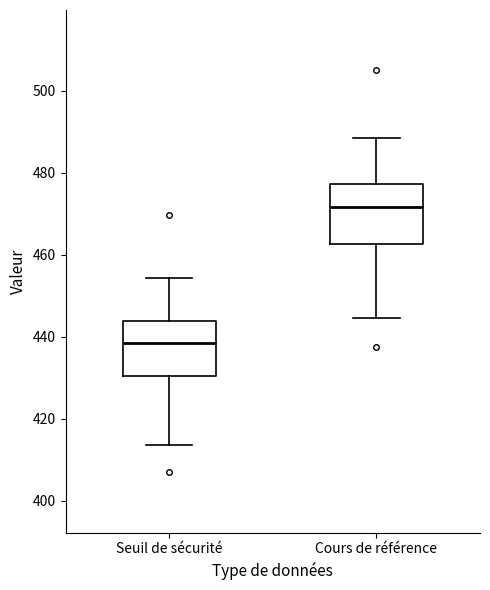

Reading left to right, transcribe this box plot: for each box, give where its median line is, the range the box spans, and where its two whiskers end, as read against the y-axis. The values are not printed on the chart, so give them approximately, as read against the axis.

Seuil de sécurité: median 438, box 430 to 444, whiskers 414 to 454
Cours de référence: median 472, box 462 to 478, whiskers 444 to 488